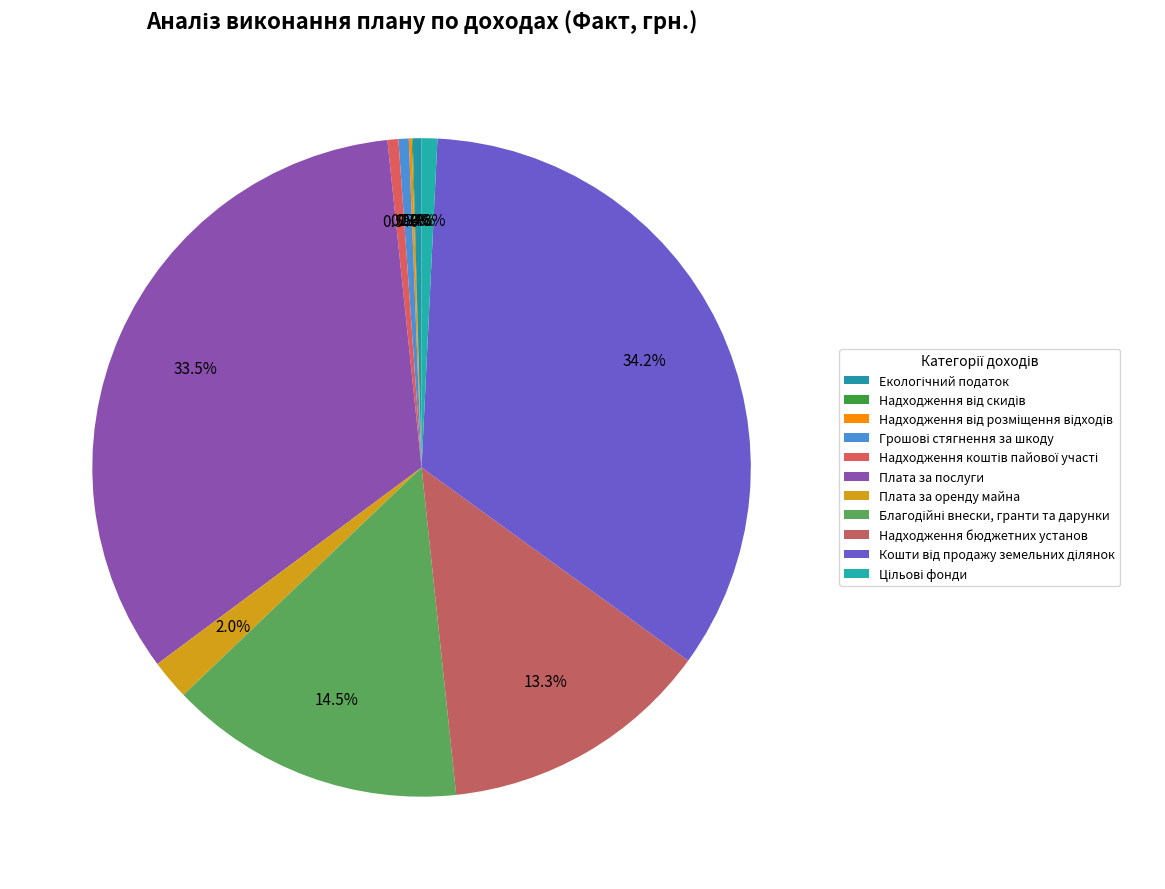

Rank the categories by value from highest to lowest.

Кошти від продажу земельних ділянок, Плата за послуги, Благодійні внески, гранти та дарунки, Надходження бюджетних установ, Плата за оренду майна, Цільові фонди, Надходження коштів пайової участі, Грошові стягнення за шкоду, Екологічний податок, Надходження від розміщення відходів, Надходження від скидів